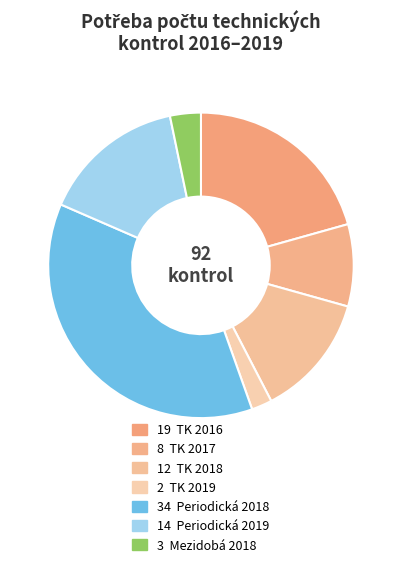

Is there a majority slice in this chart?

No